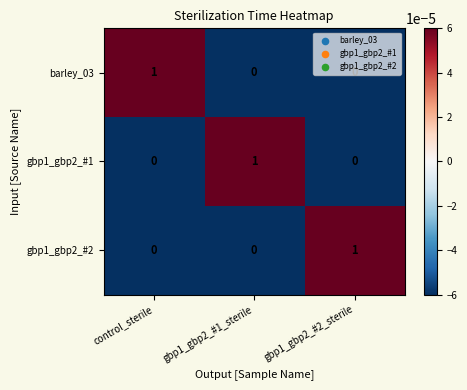

How many data points does each series have?

3